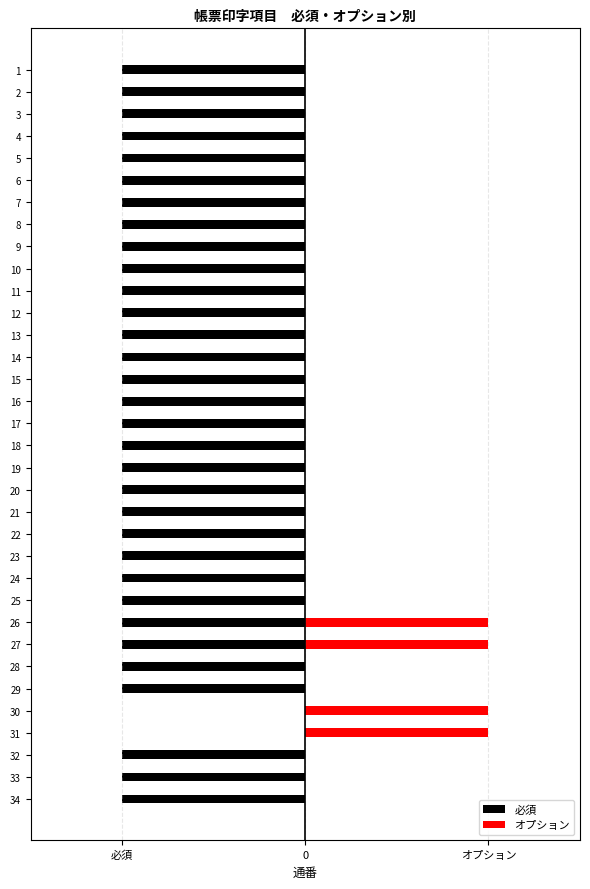

What is the label of the 25th bar from the right?

9